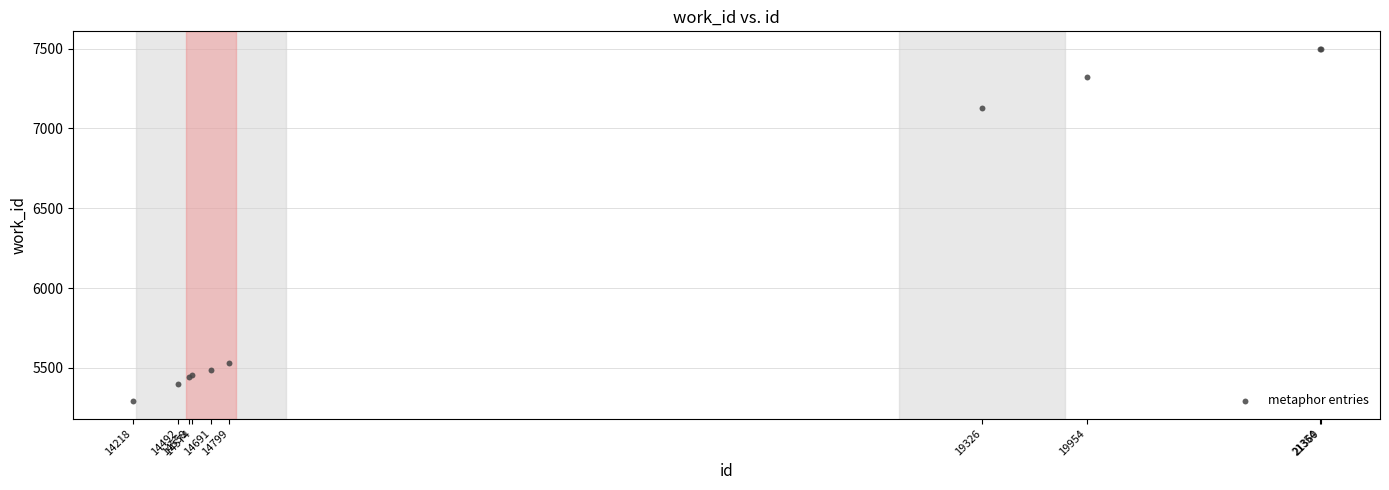

What Y value in the scatter plot is closest to 6395?

7128